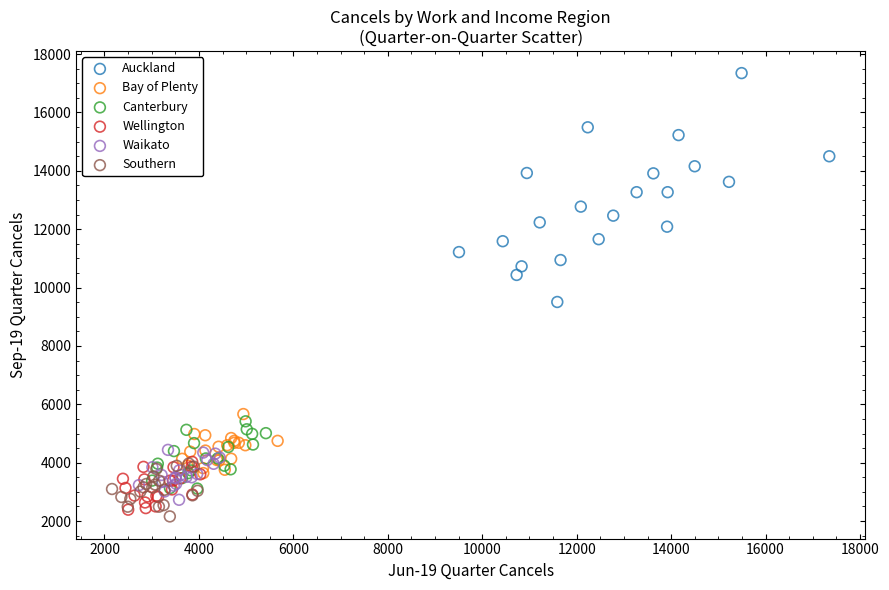

Which series reaches the minimum Y coordinate?

Southern